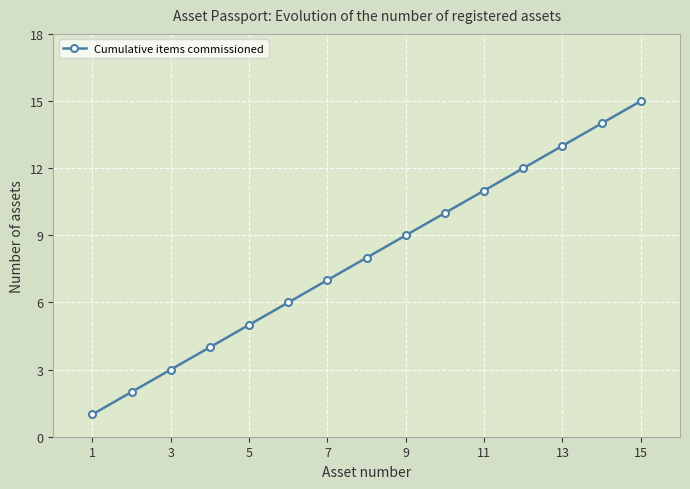

Does the chart display data point markers on the line(s)?

Yes